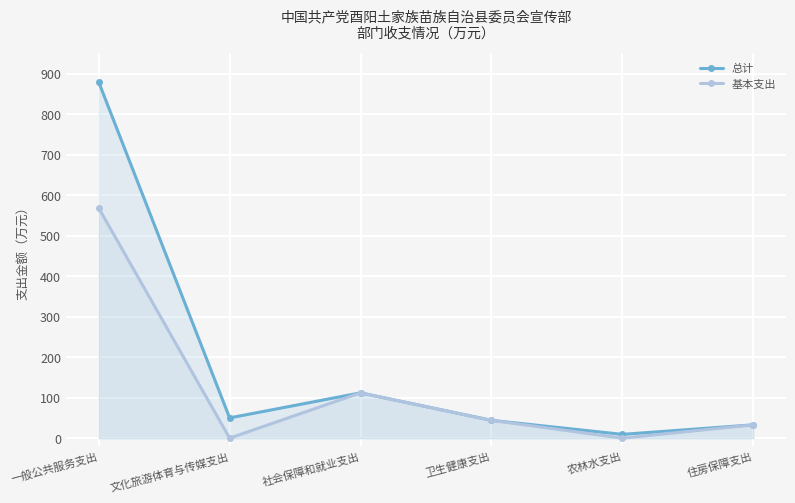

What is the label of the 2nd point from the left?

文化旅游体育与传媒支出